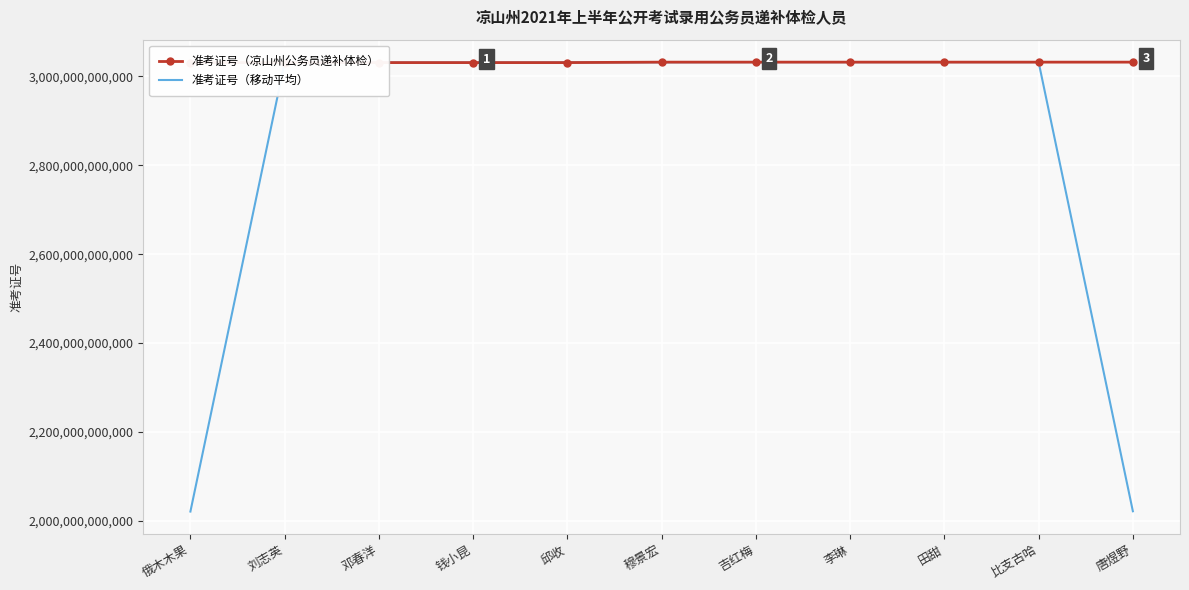

Which series ends up on top after the final intersection of 准考证号（凉山州公务员递补体检） and 准考证号（移动平均）?

准考证号（凉山州公务员递补体检）